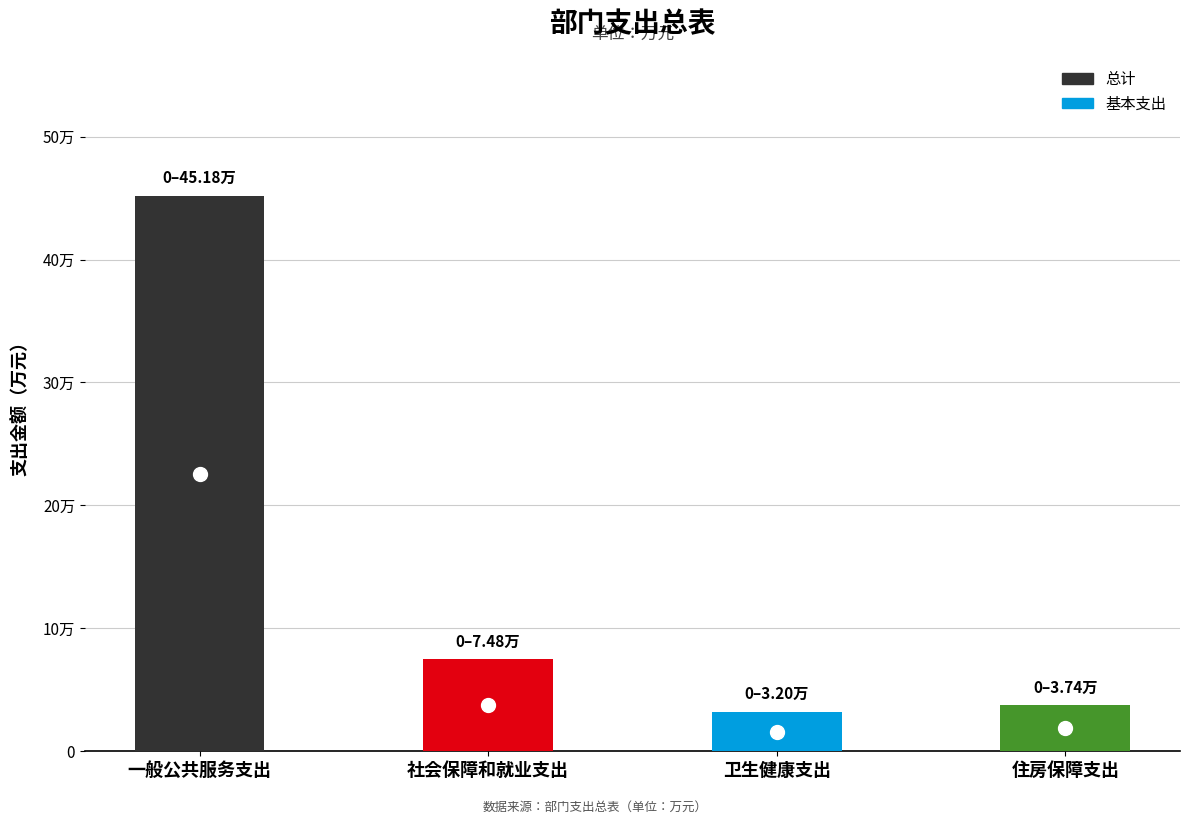

How many categories are shown in the chart?

4